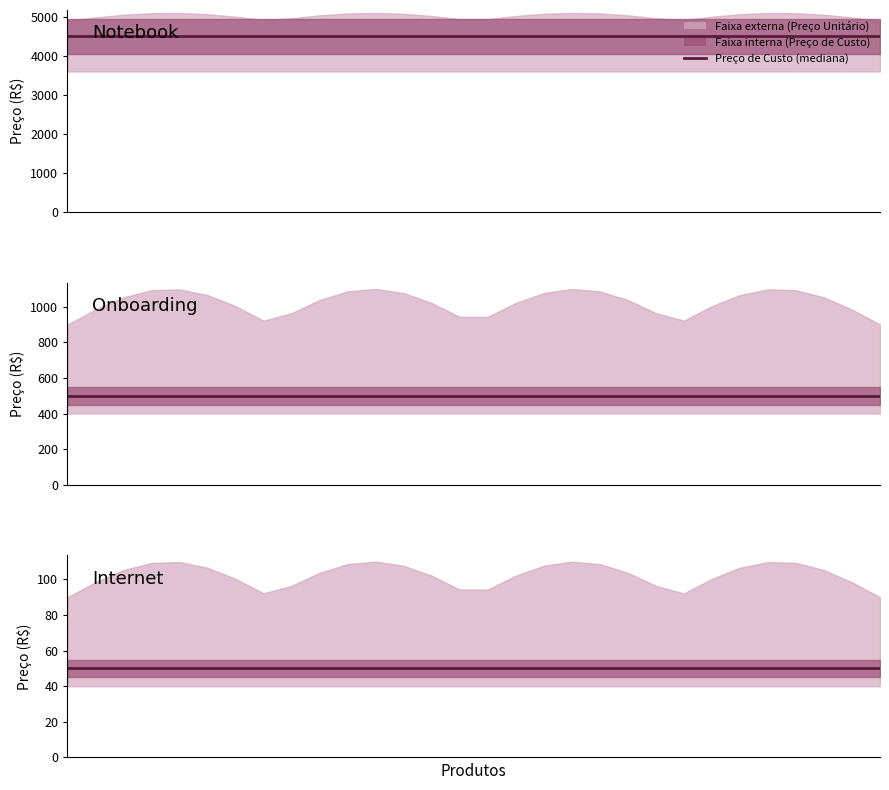

What is the sum of all Preço de Custo values?

5050